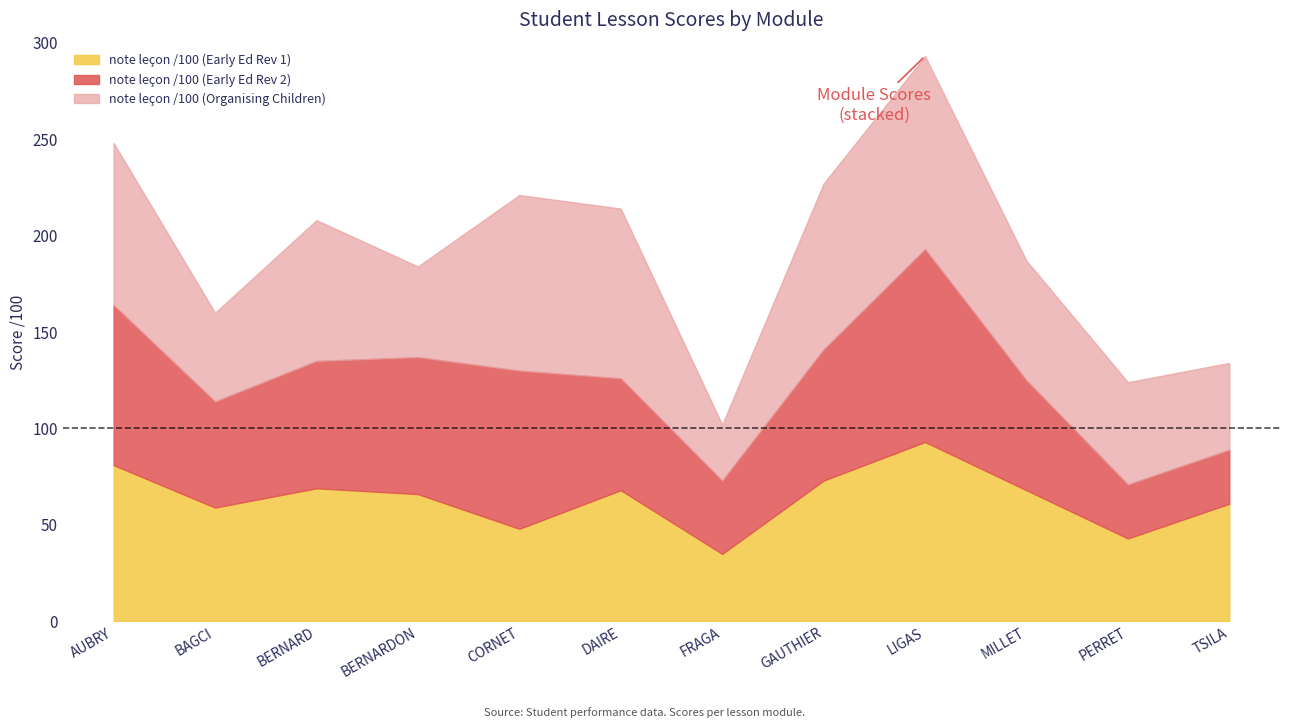

Which series has the widest spread of values?

note leçon /100 (Early Ed Rev 2)